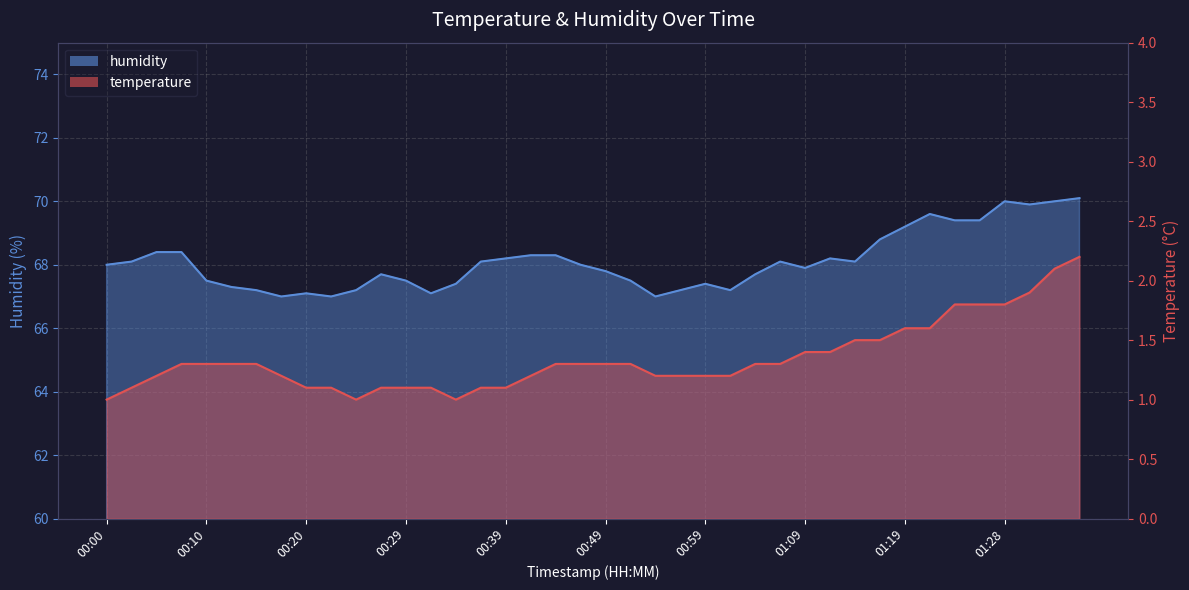

True or false: temperature has more than 1 points higher than both neighbors.

False